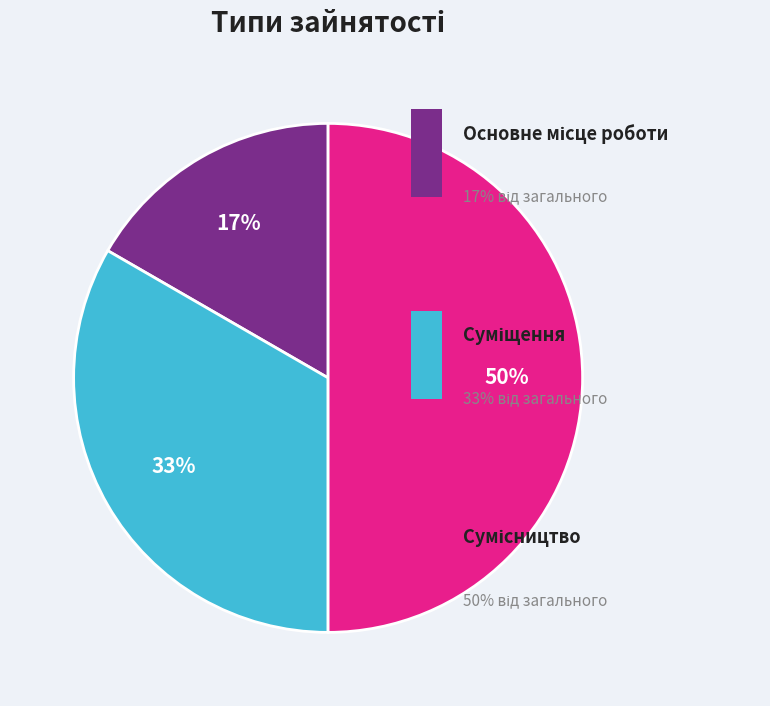

Count the number of slices in the pie.

3